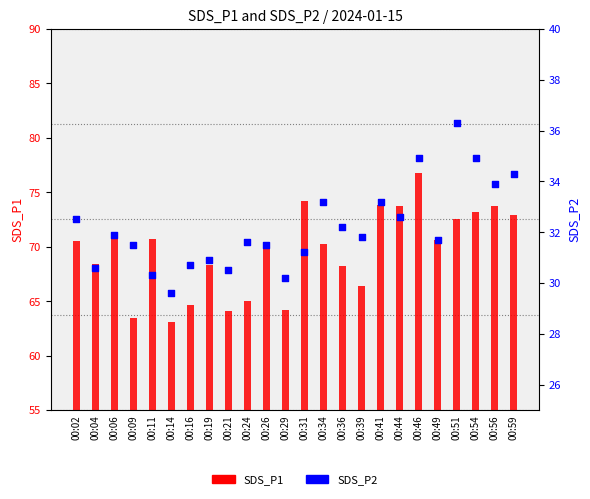

At how many categories does at least one series exceed 45?

24